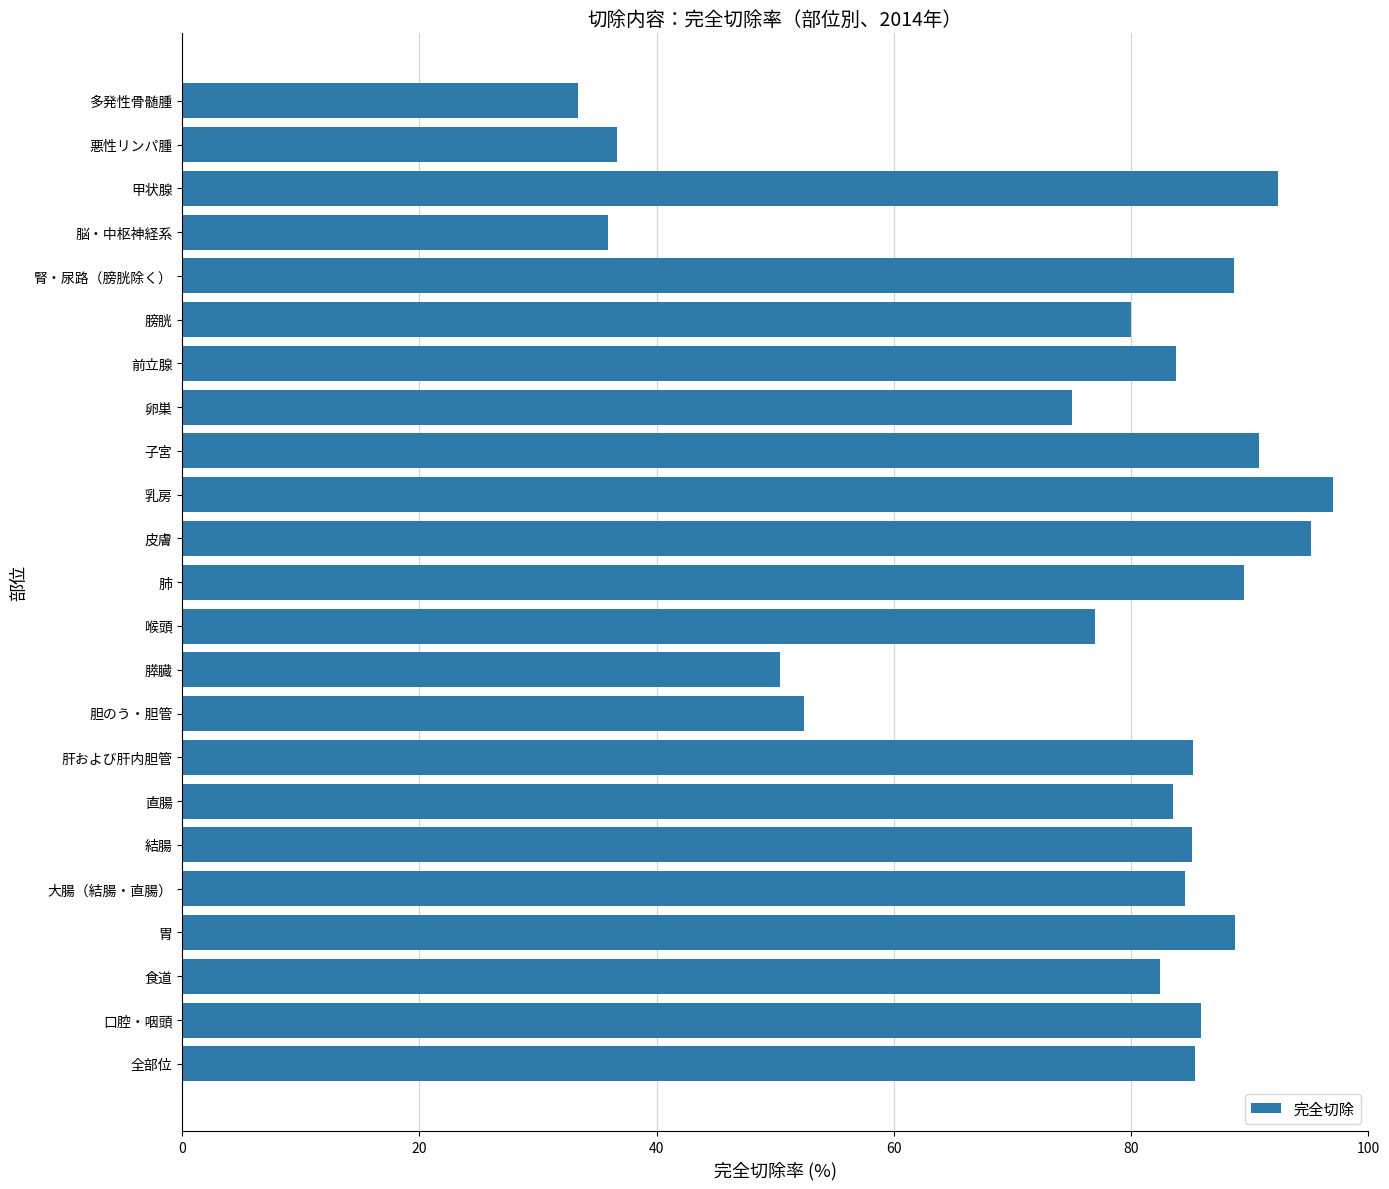

What is the greatest value displayed?

97.0